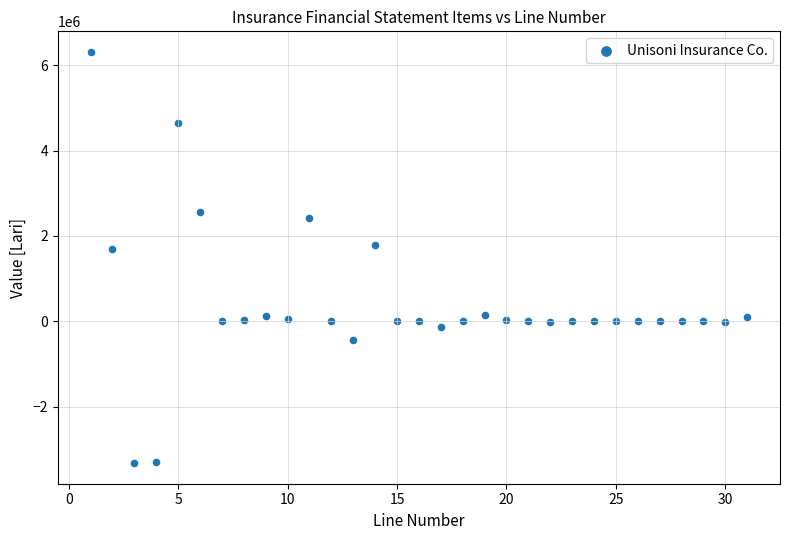

What is the range of Y values (max minus min)?

9639048.2